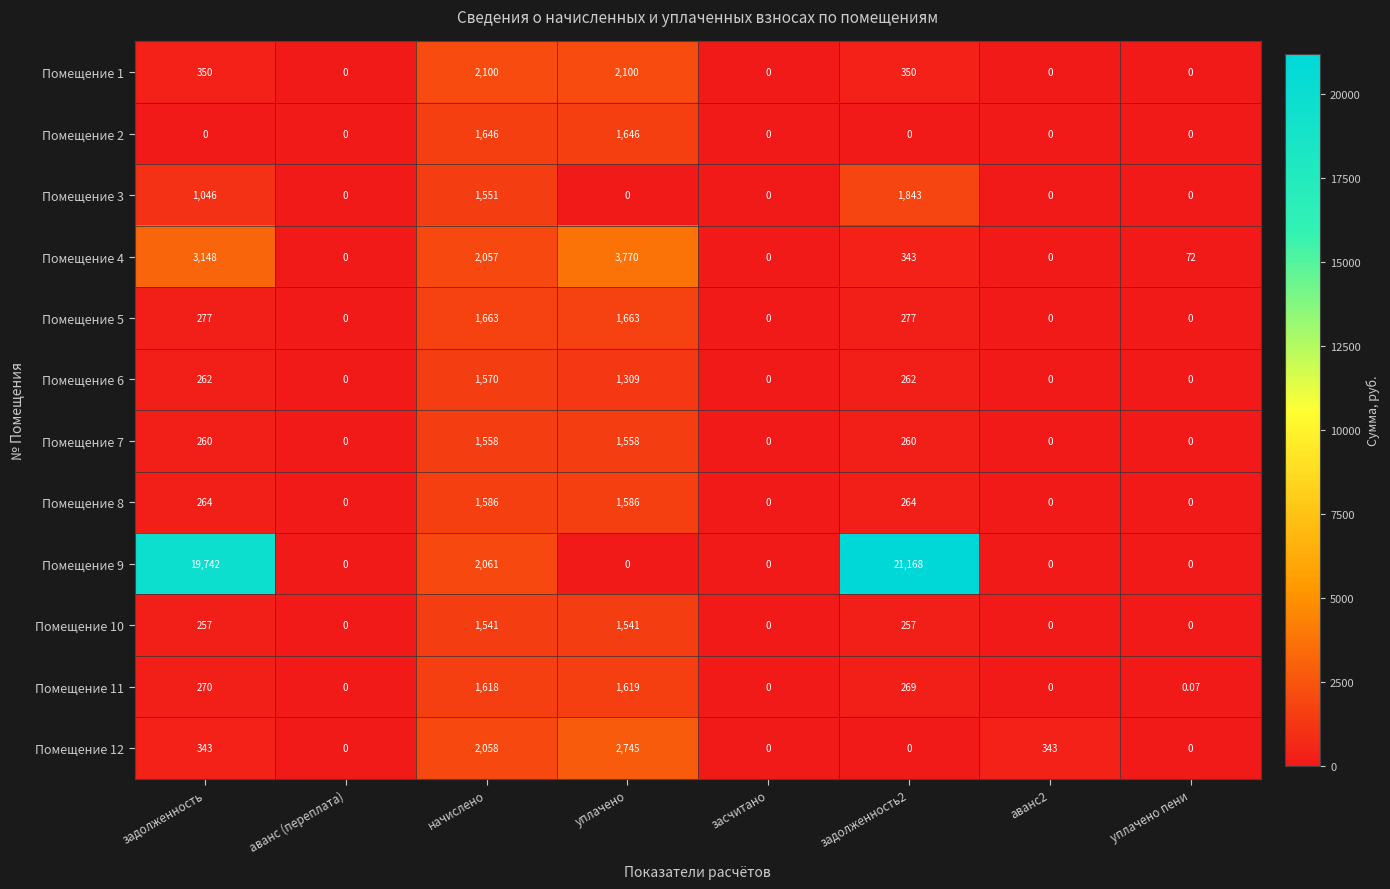

Where does the Помещение 11 series first go above 269?

задолженность